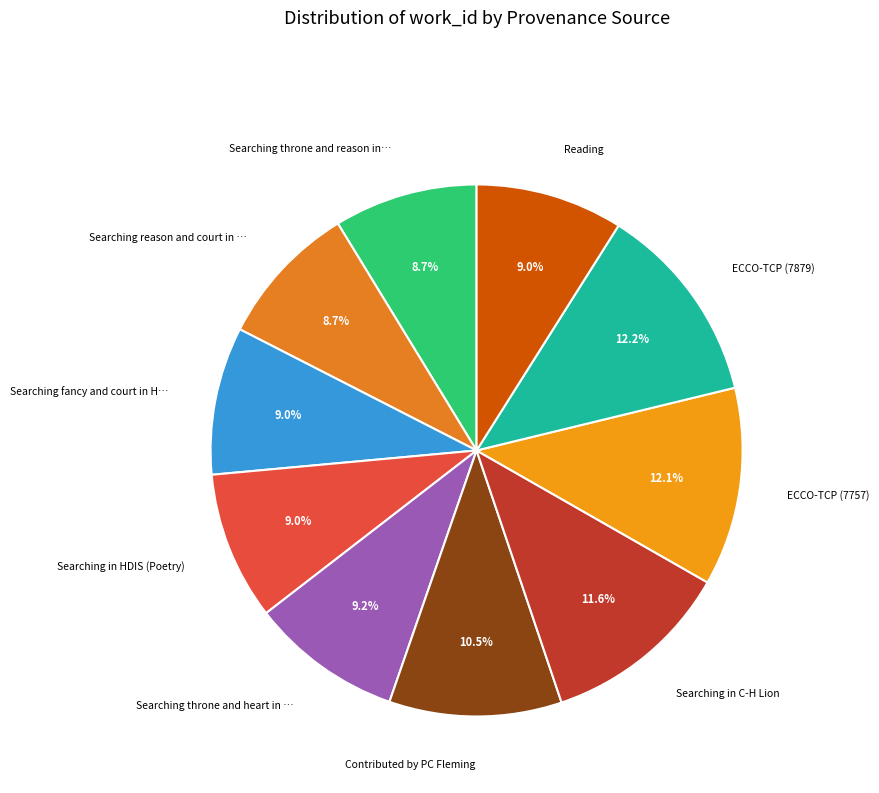

How many segments does this pie chart have?

10